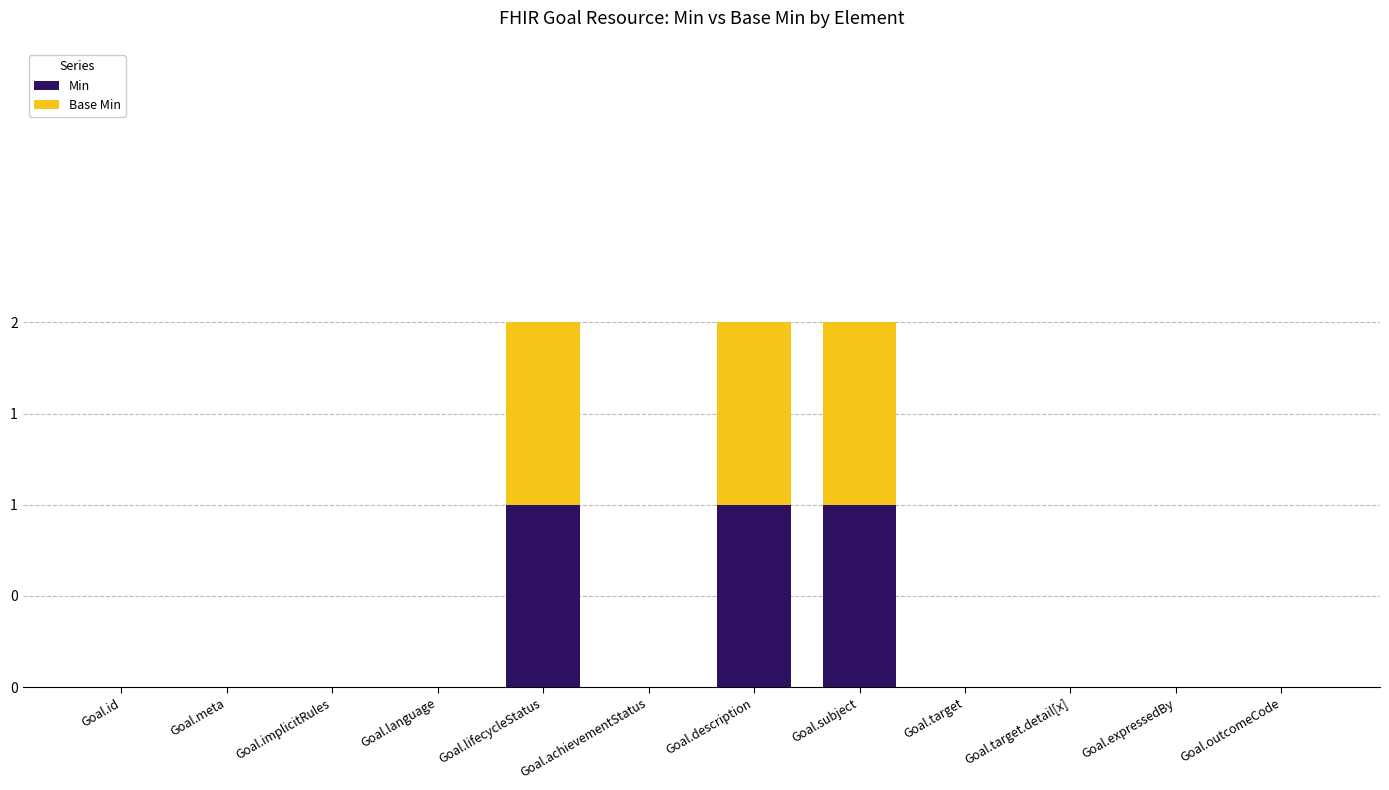

What are all the series names shown in the legend?

Min, Base Min